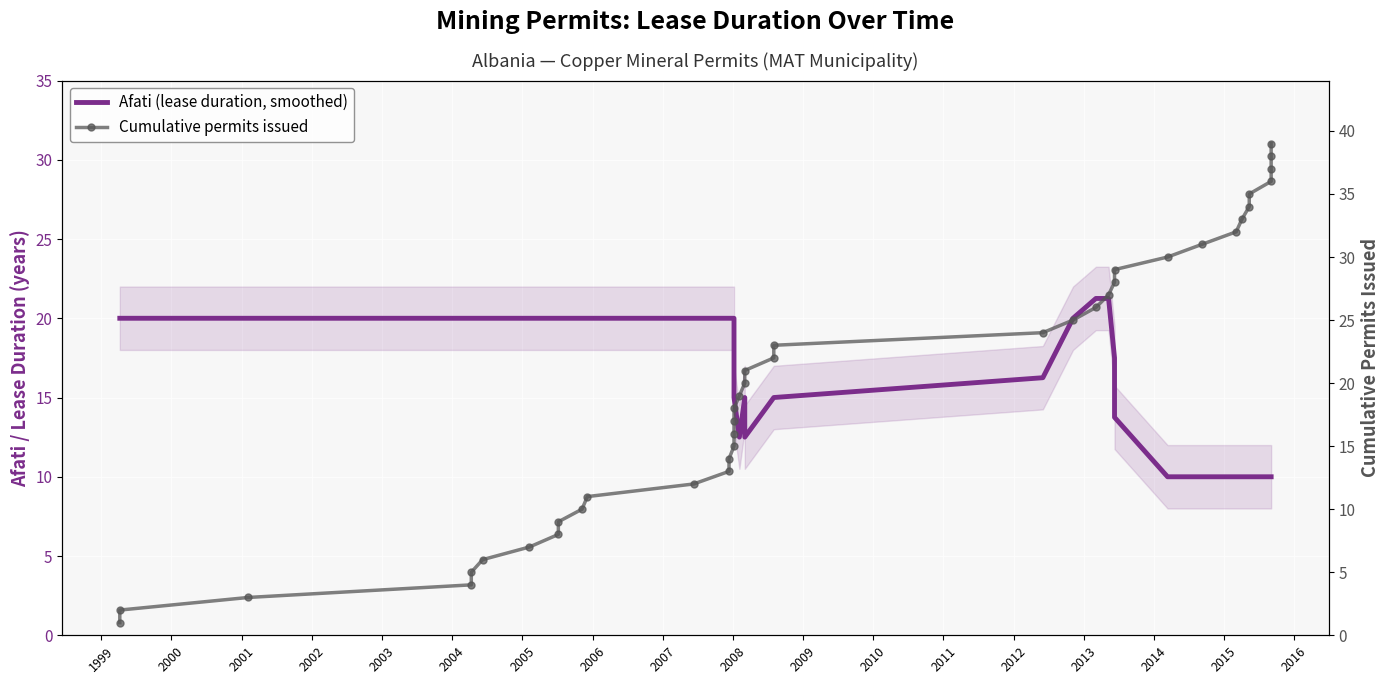

Count the number of data series in this chart.

2